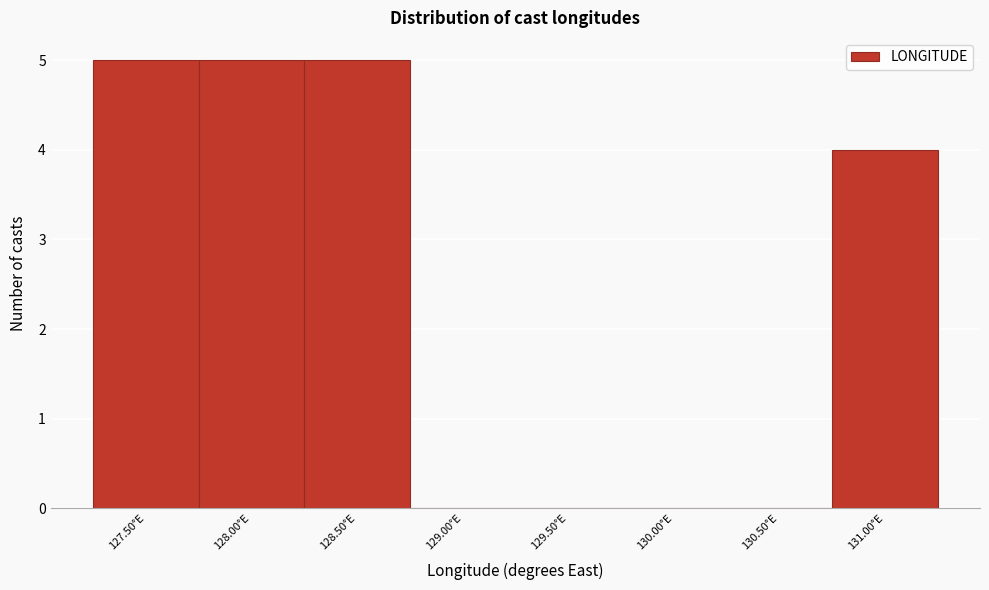

Reading right to left, extract all data points from this chart.

131.00°E=4	130.50°E=0	130.00°E=0	129.50°E=0	129.00°E=0	128.50°E=5	128.00°E=5	127.50°E=5